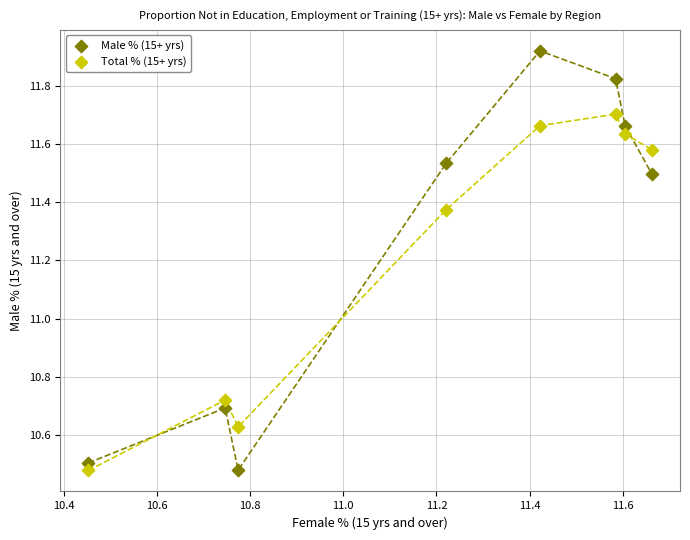

Across all data points, what is the range of Y values (max minus min)?

1.4